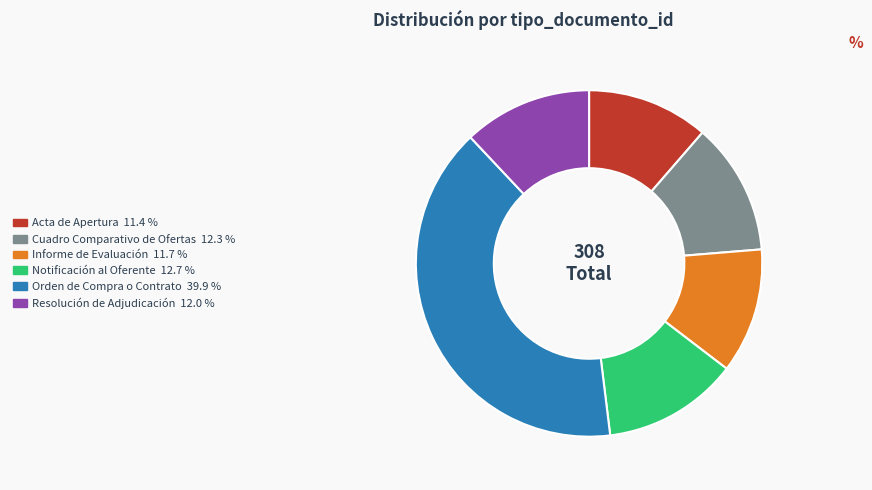

Do Notificación al Oferente and Cuadro Comparativo de Ofertas together represent more than half of the pie?

No